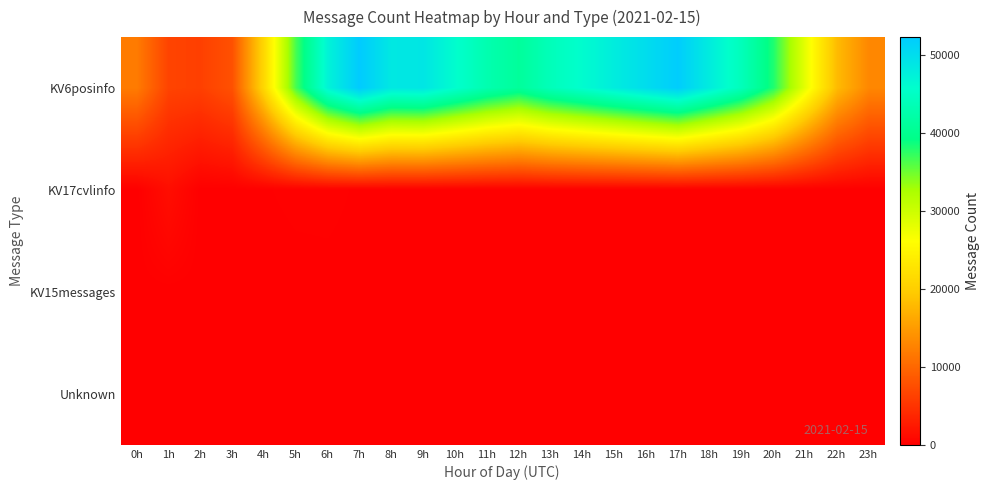

Count the number of data series in this chart.

4